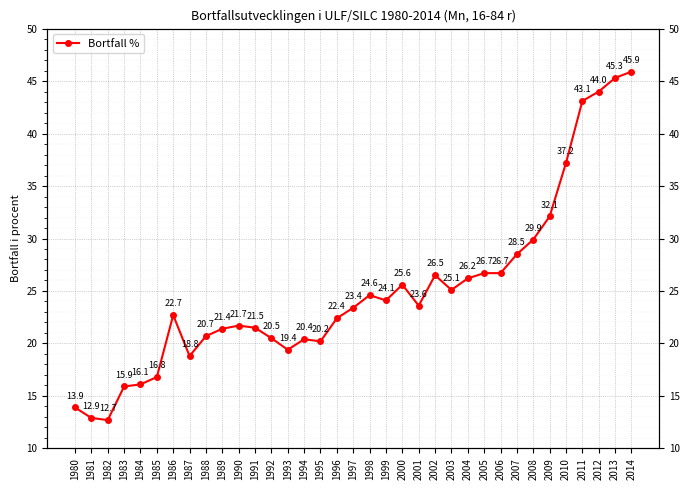

How many data points are less than 23?

17